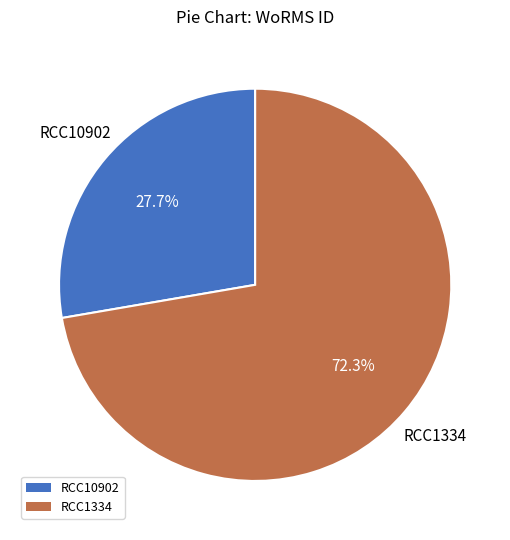

To the nearest percent, what percentage of the pie is RCC1334?

72%